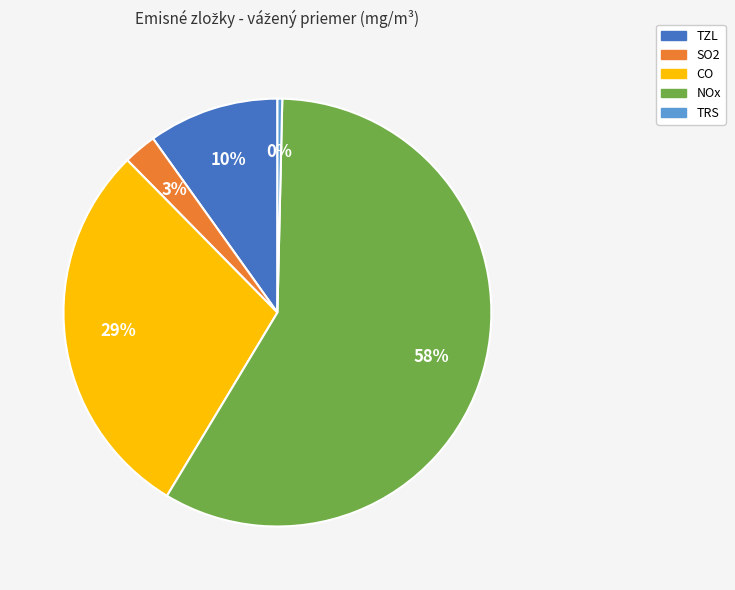

Between NOx and CO, which is larger?

NOx